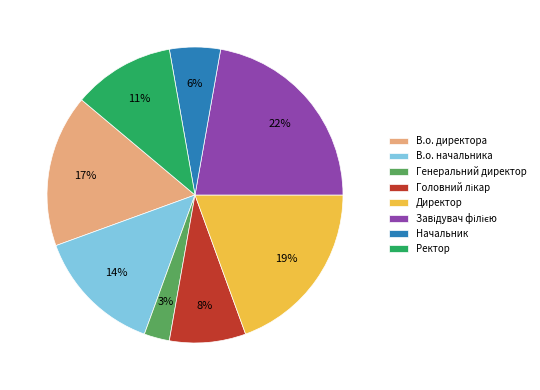

Count the number of slices in the pie.

8